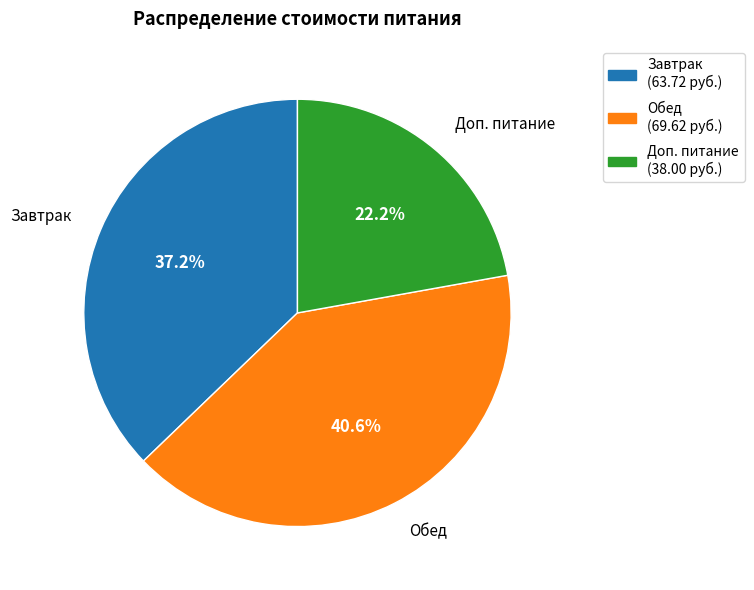

Is it true that Доп. питание is 22% of the pie?

True